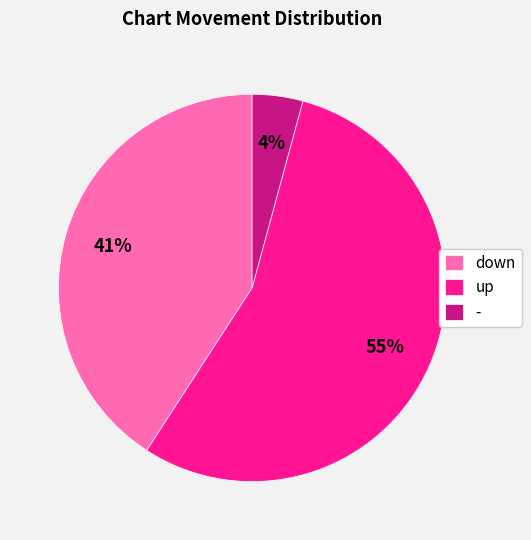

Combined, do up and down account for over 50%?

Yes